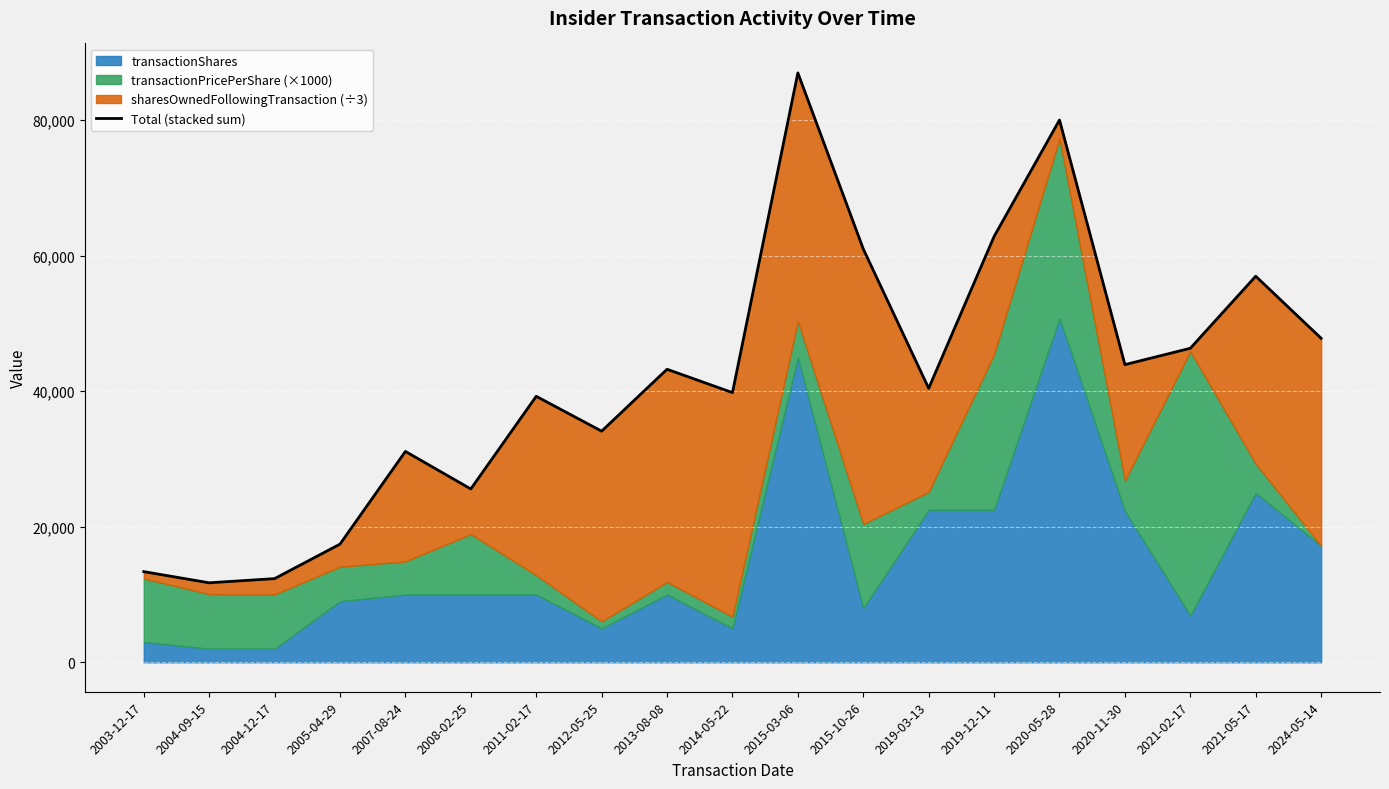

True or false: the data shows 31111.0 at 2007-08-24.

True